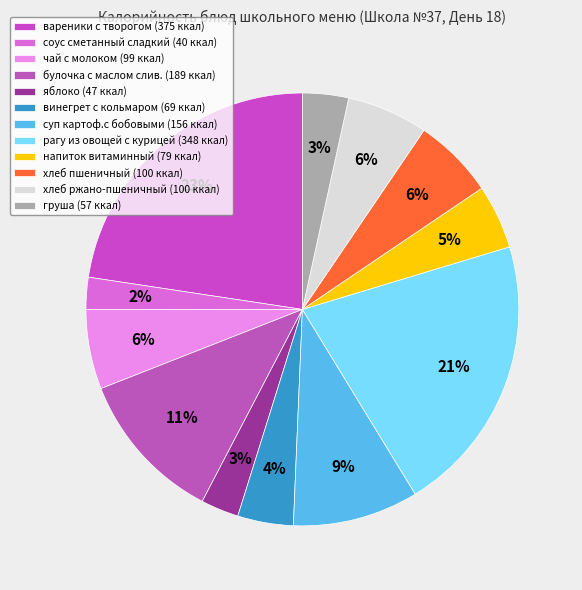

What percentage is NOT represented by вареники с творогом?

77.4%